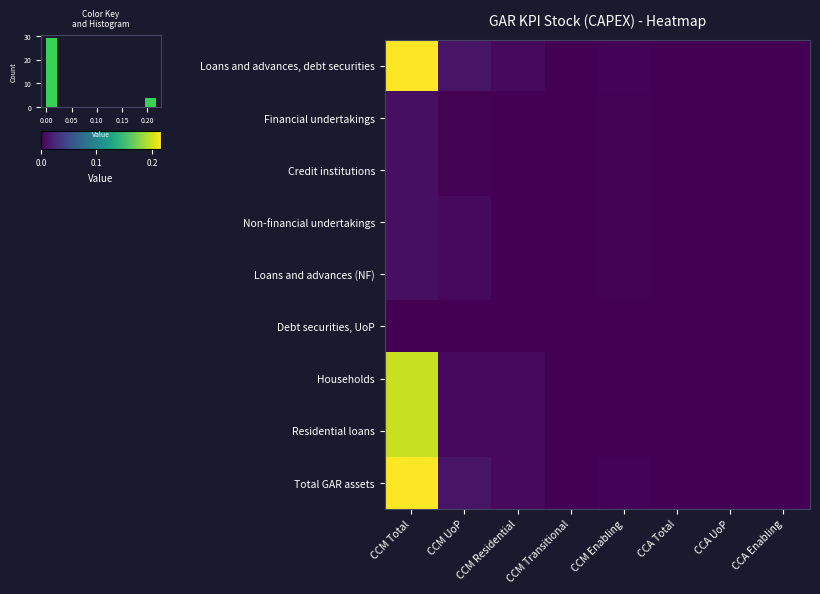

Reading right to left, transcribe all the data shown in this chart.

Loans and advances, debt securities: CCA Enabling=0.0	CCA UoP=0.0	CCA Total=0.0	CCM Enabling=0.0	CCM Transitional=0.0	CCM Residential=0.0	CCM UoP=0.0	CCM Total=0.2
Financial undertakings: CCA Enabling=0.0	CCA UoP=0.0	CCA Total=0.0	CCM Enabling=0.0	CCM Transitional=0.0	CCM Residential=0.0	CCM UoP=0.0	CCM Total=0.0
Credit institutions: CCA Enabling=0.0	CCA UoP=0.0	CCA Total=0.0	CCM Enabling=0.0	CCM Transitional=0.0	CCM Residential=0.0	CCM UoP=0.0	CCM Total=0.0
Non-financial undertakings: CCA Enabling=0.0	CCA UoP=0.0	CCA Total=0.0	CCM Enabling=0.0	CCM Transitional=0.0	CCM Residential=0.0	CCM UoP=0.0	CCM Total=0.0
Loans and advances (NF): CCA Enabling=0.0	CCA UoP=0.0	CCA Total=0.0	CCM Enabling=0.0	CCM Transitional=0.0	CCM Residential=0.0	CCM UoP=0.0	CCM Total=0.0
Debt securities, UoP: CCA Enabling=0.0	CCA UoP=0.0	CCA Total=0.0	CCM Enabling=0.0	CCM Transitional=0.0	CCM Residential=0.0	CCM UoP=0.0	CCM Total=0.0
Households: CCA Enabling=0.0	CCA UoP=0.0	CCA Total=0.0	CCM Enabling=0.0	CCM Transitional=0.0	CCM Residential=0.0	CCM UoP=0.0	CCM Total=0.2
Residential loans: CCA Enabling=0.0	CCA UoP=0.0	CCA Total=0.0	CCM Enabling=0.0	CCM Transitional=0.0	CCM Residential=0.0	CCM UoP=0.0	CCM Total=0.2
Total GAR assets: CCA Enabling=0.0	CCA UoP=0.0	CCA Total=0.0	CCM Enabling=0.0	CCM Transitional=0.0	CCM Residential=0.0	CCM UoP=0.0	CCM Total=0.2